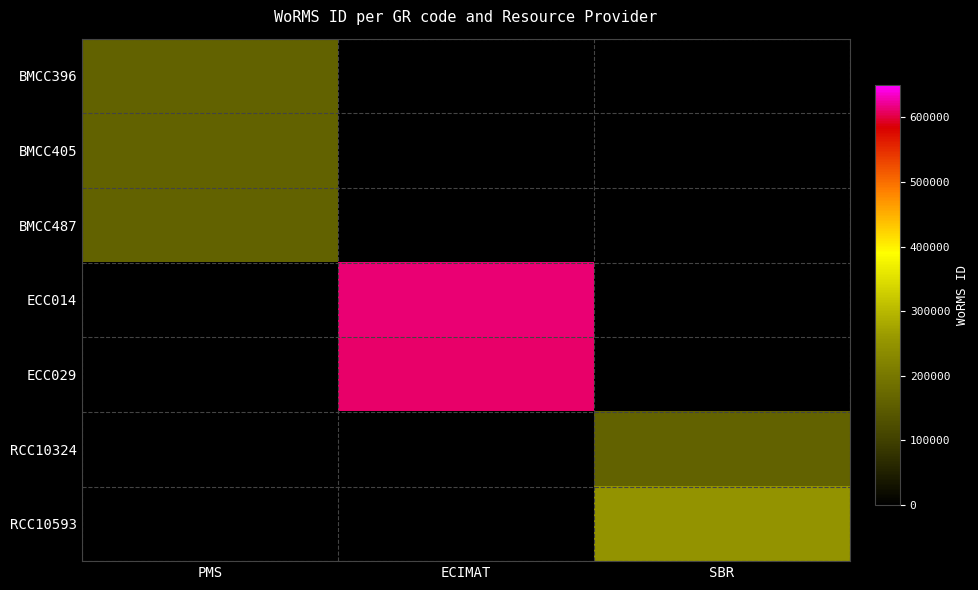

Which series changed the most between PMS and SBR?

RCC10593